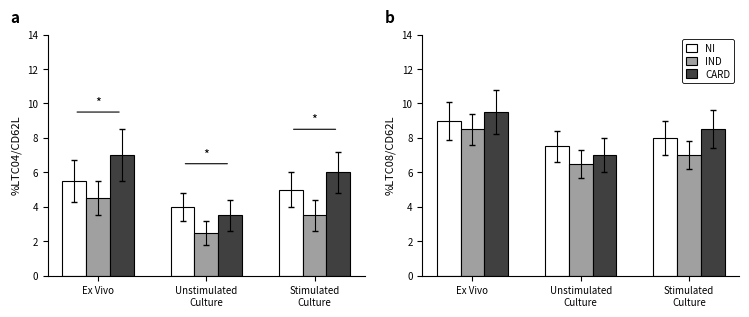

What is the spread (max minus min) of values at Unstimulated
Culture?

1.0